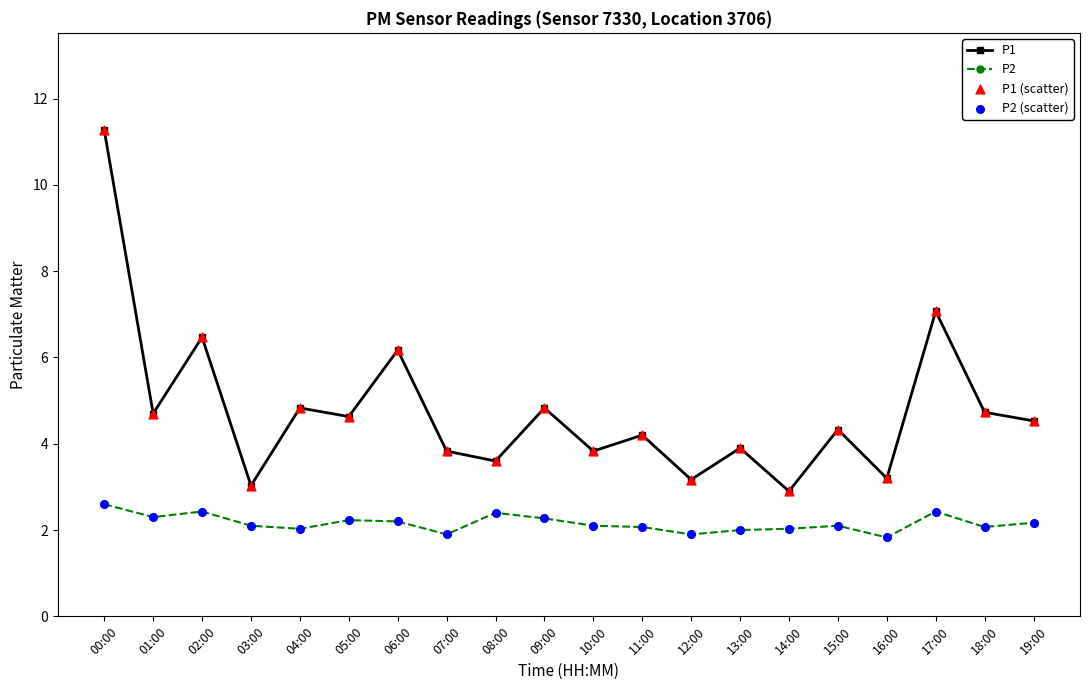

Which series changed the most between 09:00 and 17:00?

P1